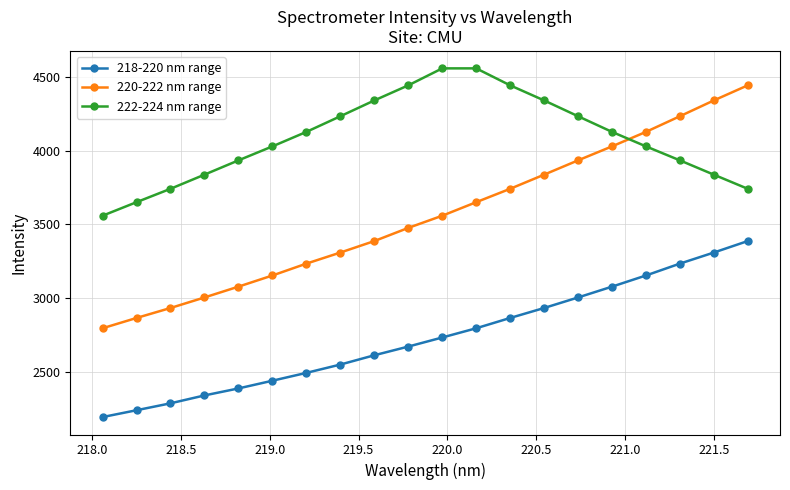

How many data points does each series have?

20